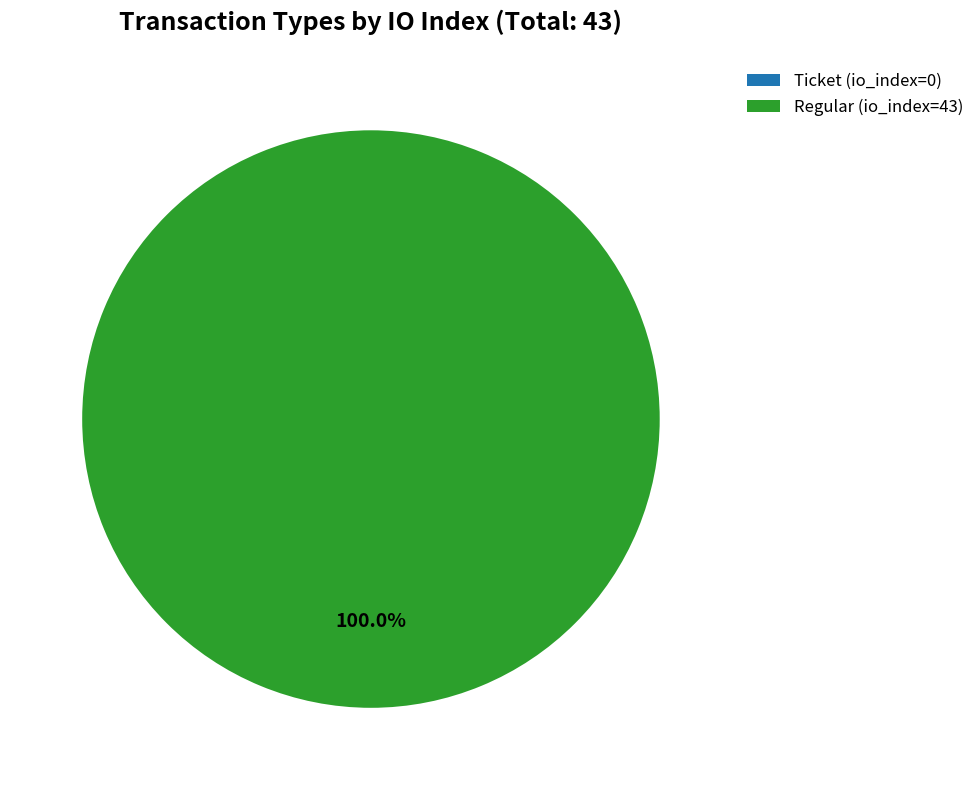

Which category accounts for the majority?

Regular (io_index=43)